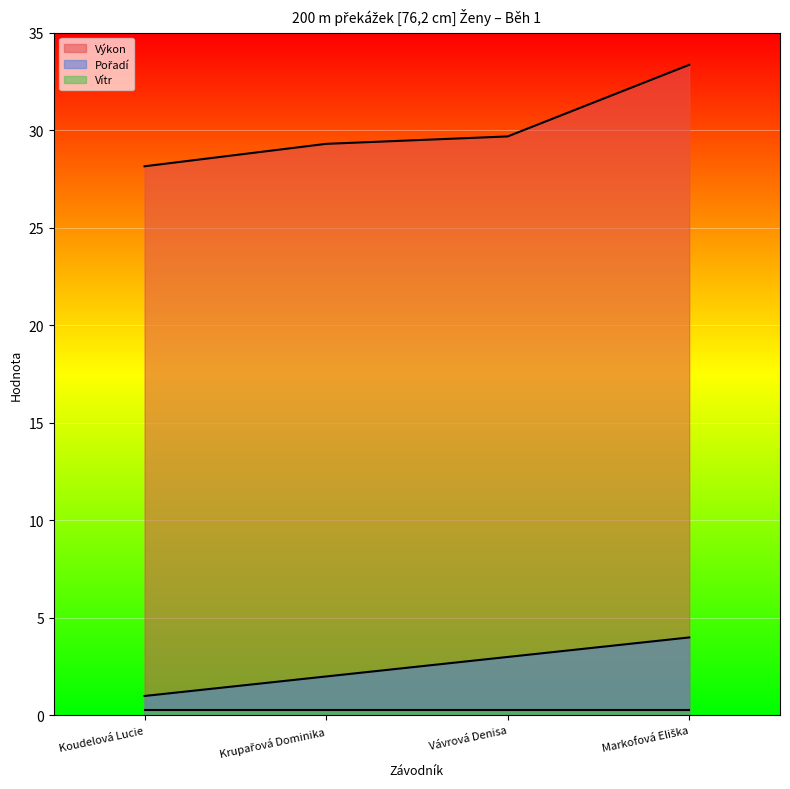

Which category has the highest value across all series?

Markofová Eliška